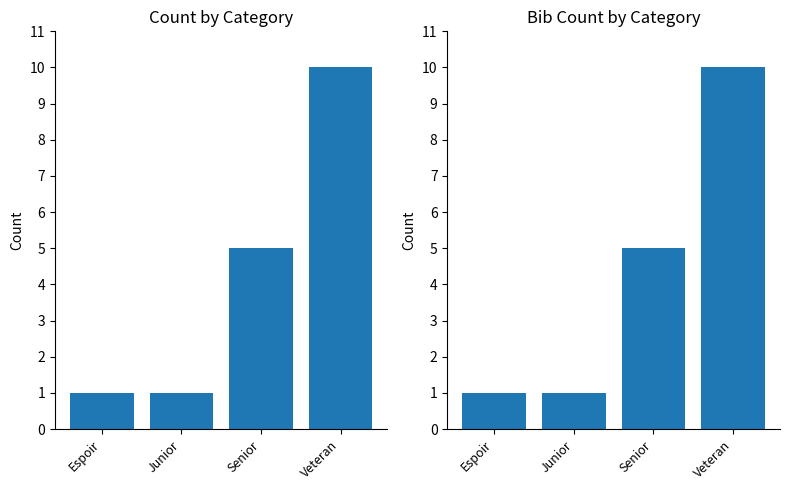

The chart shows a value of 8 at Senior. True or false?

False